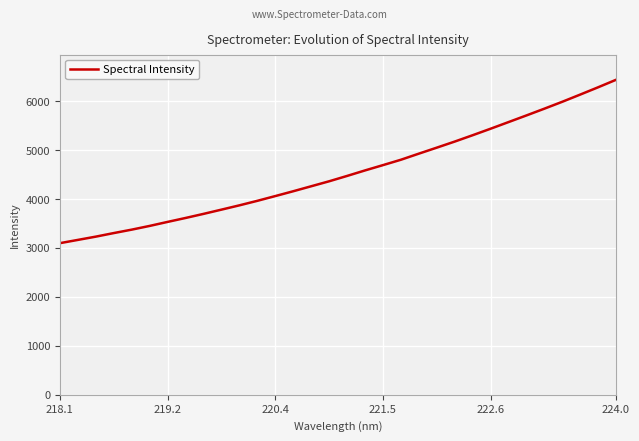

What is the smallest value displayed?

3098.1